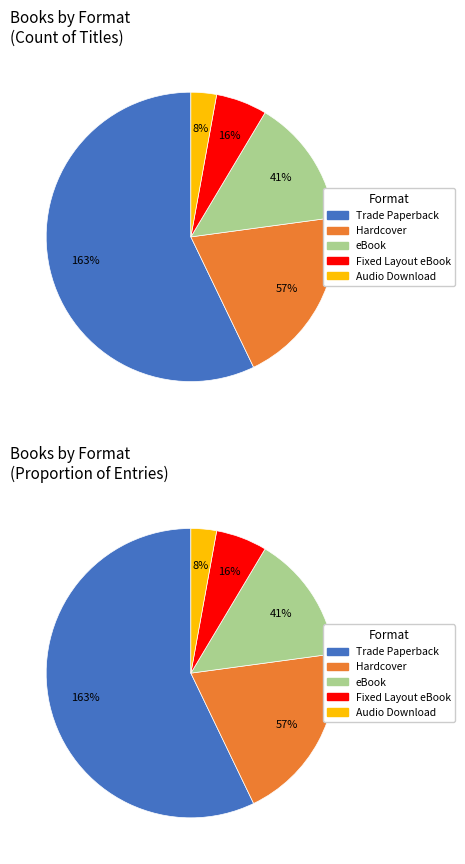

To the nearest percent, what is the difference between the eBook and Fixed Layout eBook slice percentages?

9%